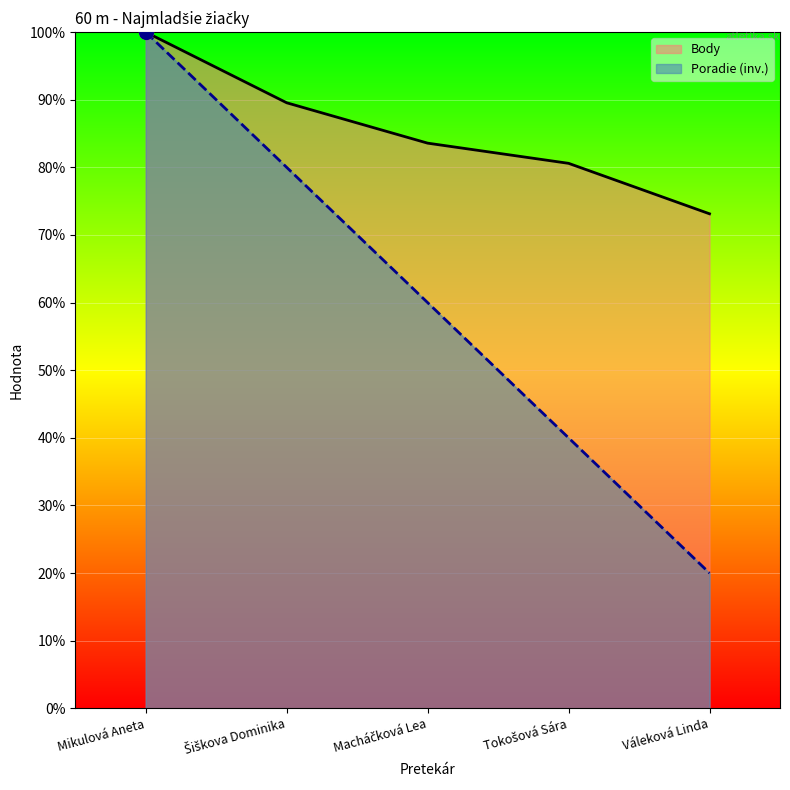

Which series has the largest total across all categories?

Body